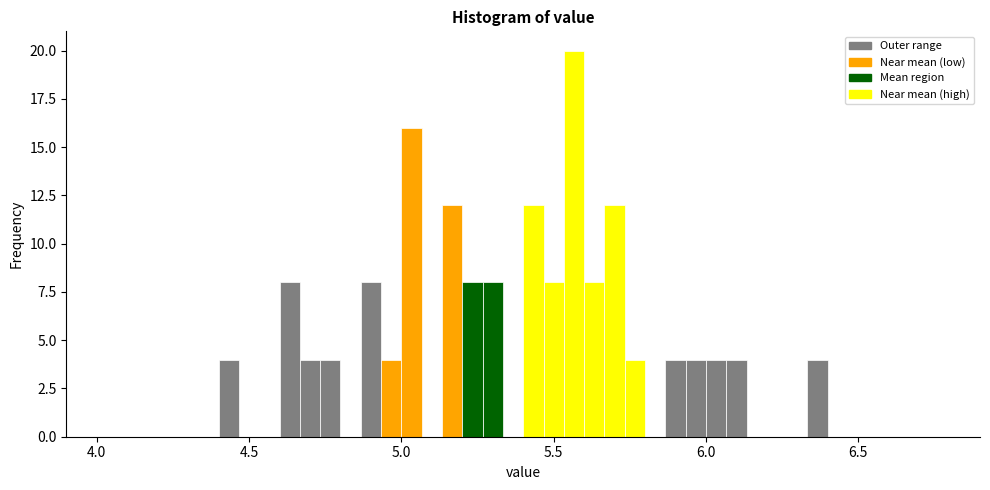

Around what value on the x-axis is the tallest bar? Give the approximate position of its centre, as read against the axis.

5.55